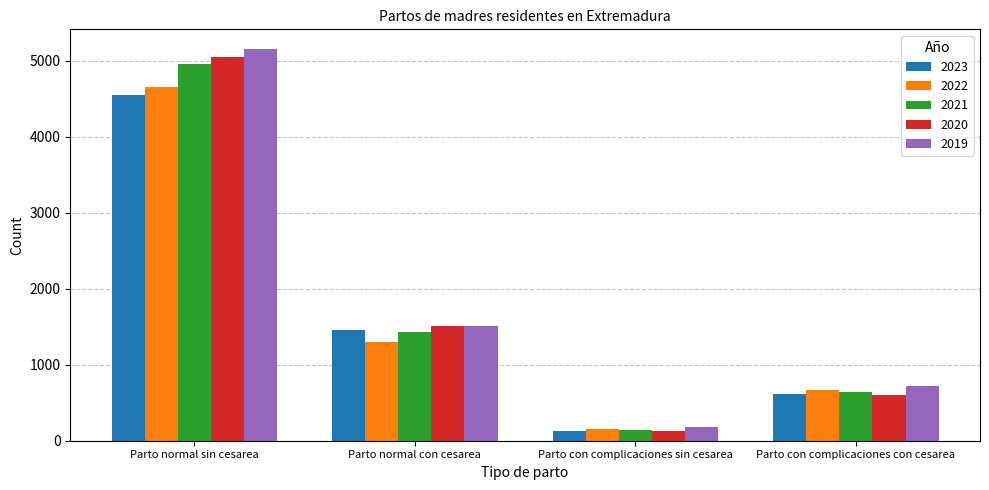

What is the total value across all series at Parto con complicaciones sin cesarea?

723